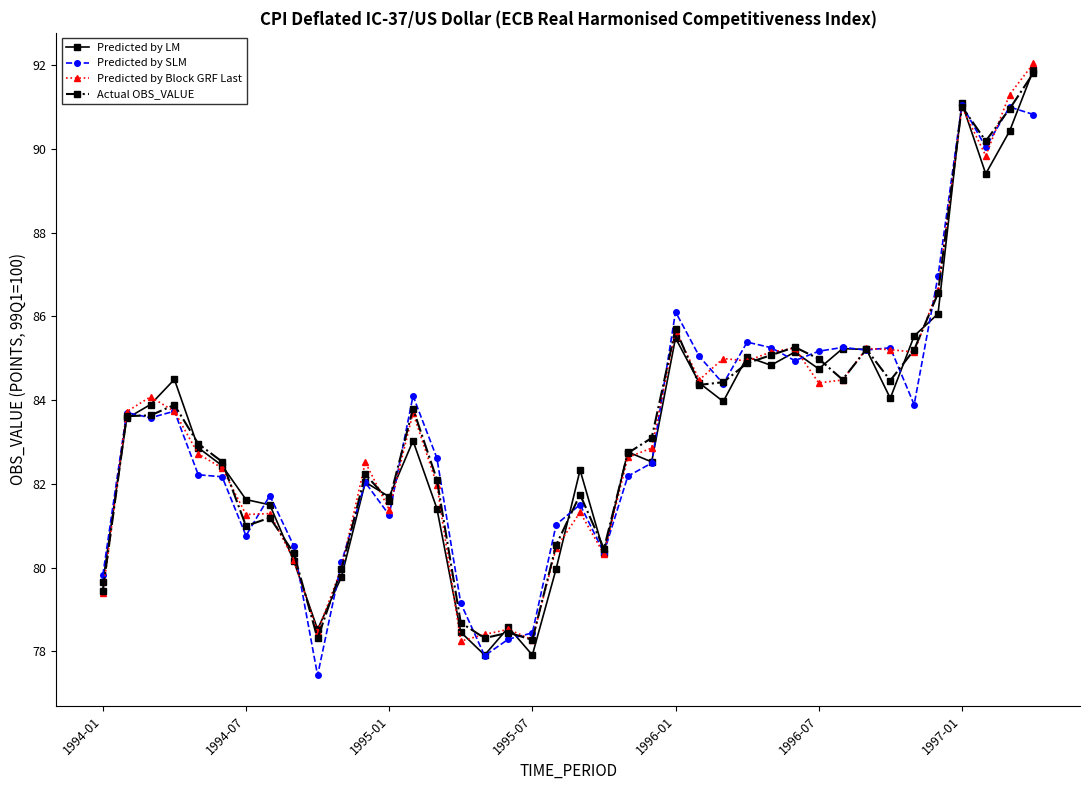

What is the maximum value shown in the chart?

92.0